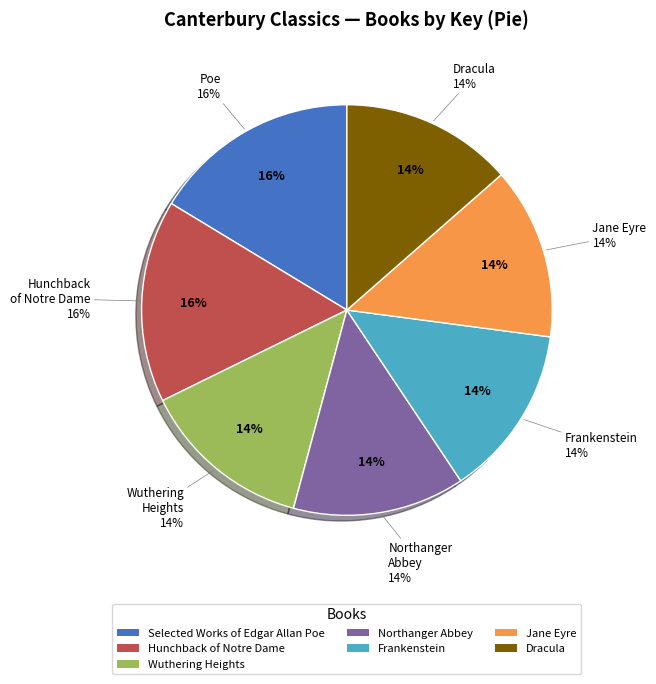

Is Hunchback of Notre Dame the majority of the pie?

No